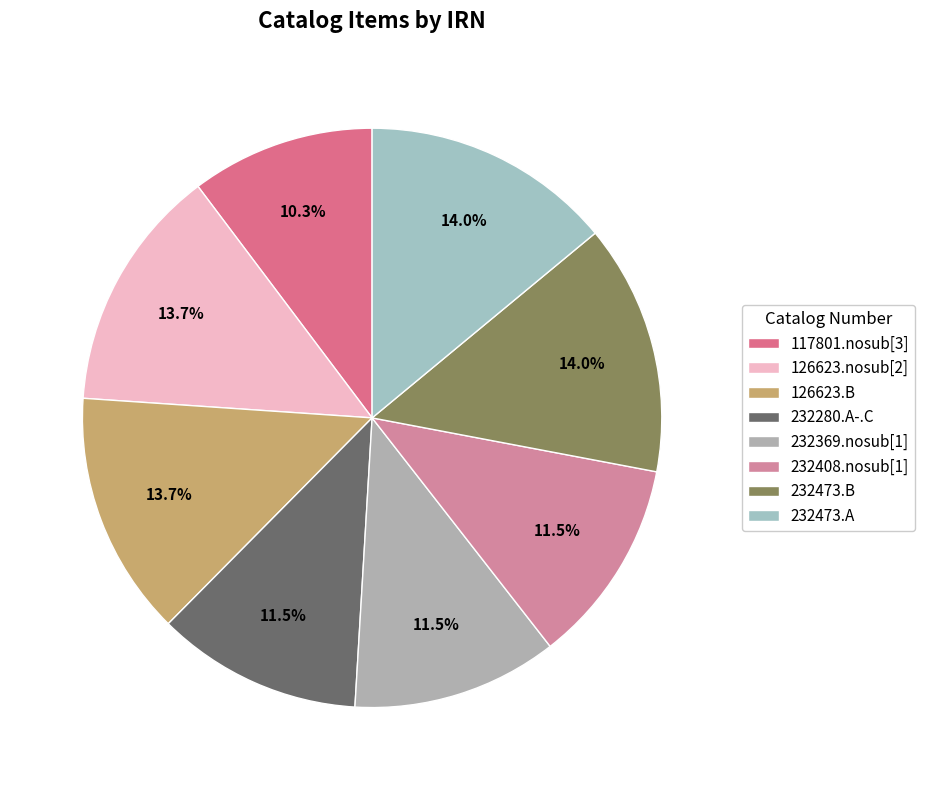

To the nearest percent, what is the combined percentage of 117801.nosub[3] and 232280.A-.C?

22%